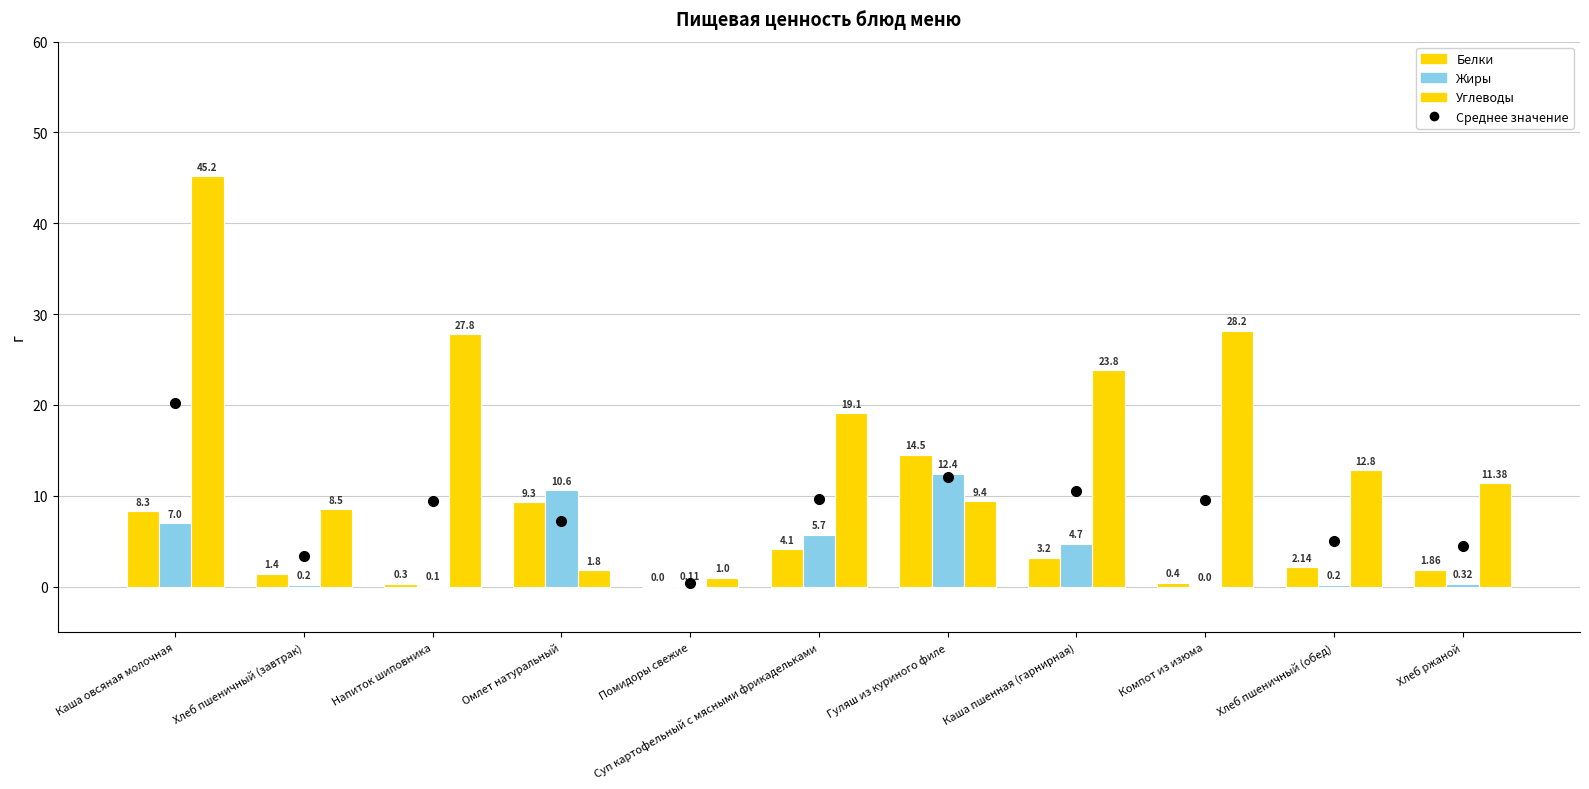

How many values in the Белки series exceed 2?

6